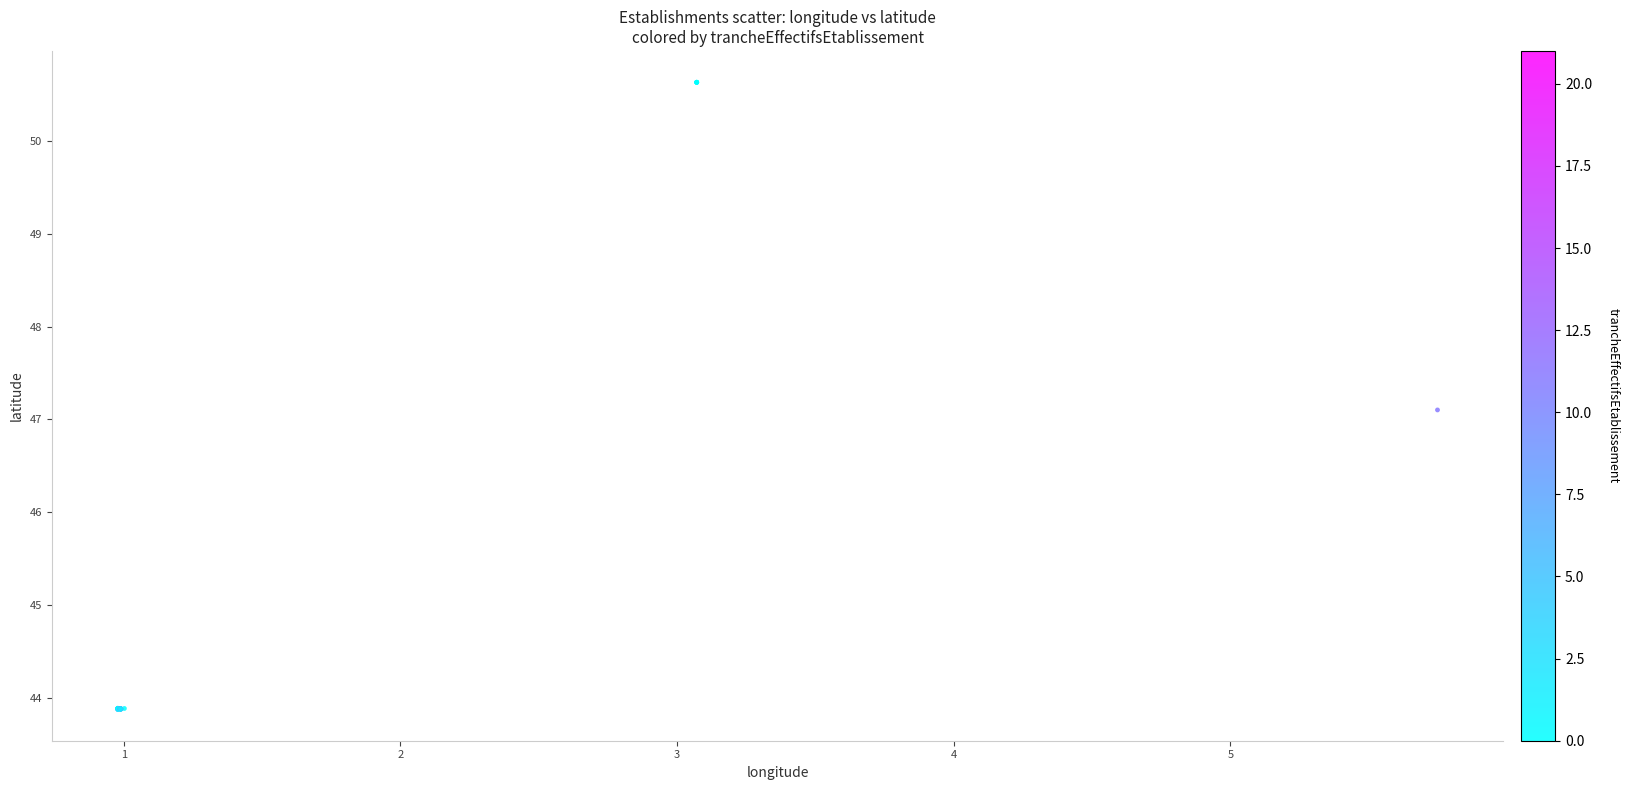

What Y value in the scatter plot is closest to 47?

47.1